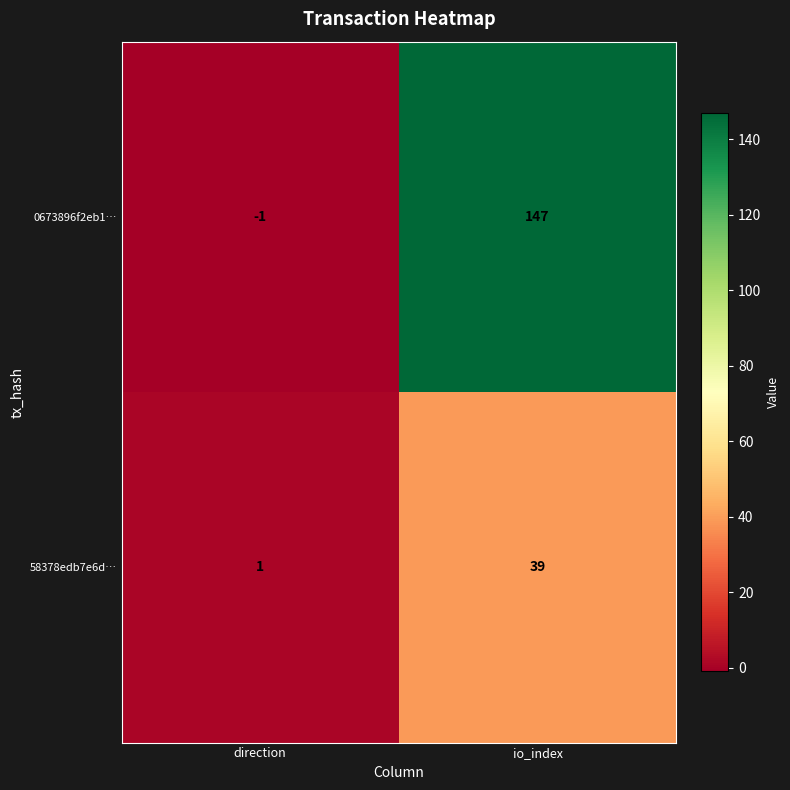

At which category is the sum across all series the highest?

io_index